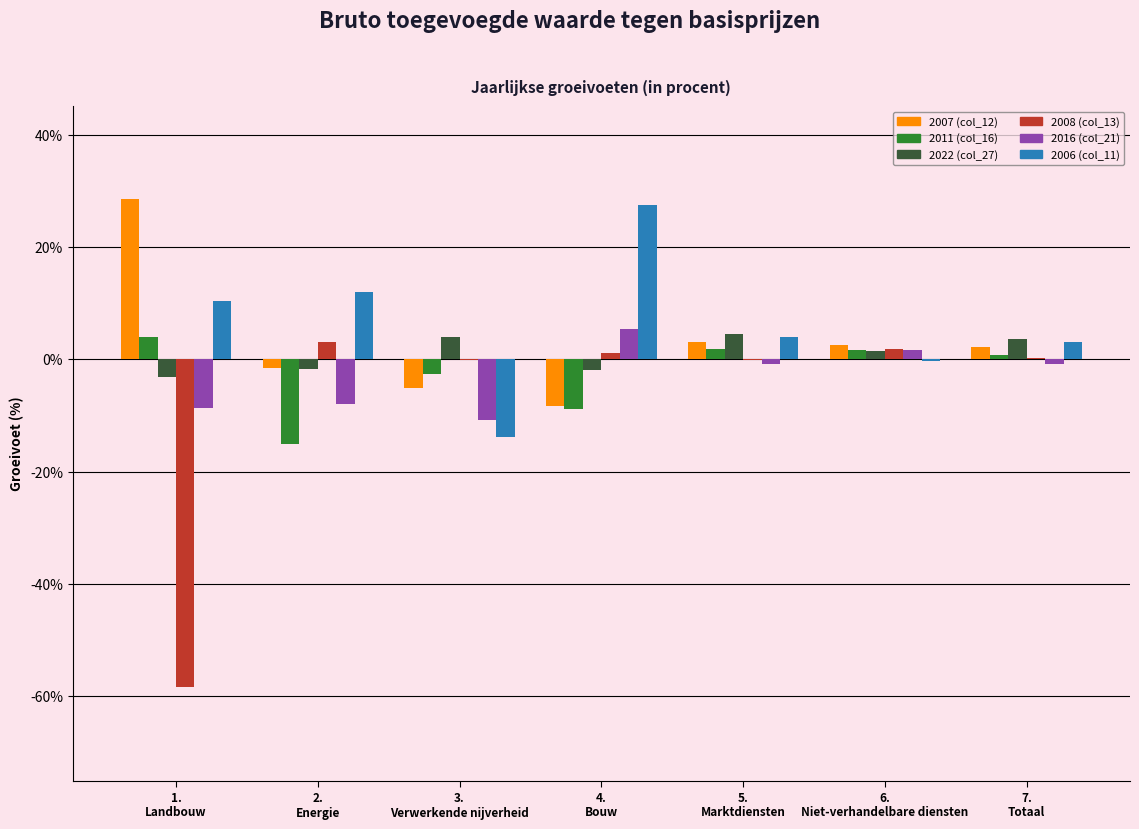

What is the greatest value displayed?

28.6